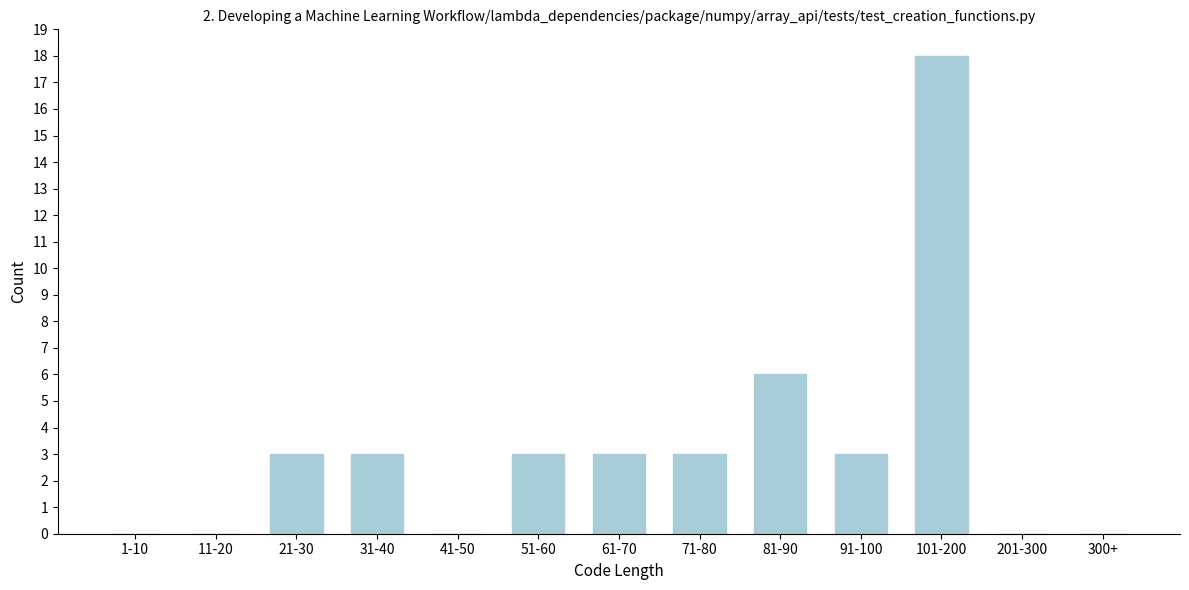

Reading right to left, extract all data points from this chart.

300+=0	201-300=0	101-200=18	91-100=3	81-90=6	71-80=3	61-70=3	51-60=3	41-50=0	31-40=3	21-30=3	11-20=0	1-10=0